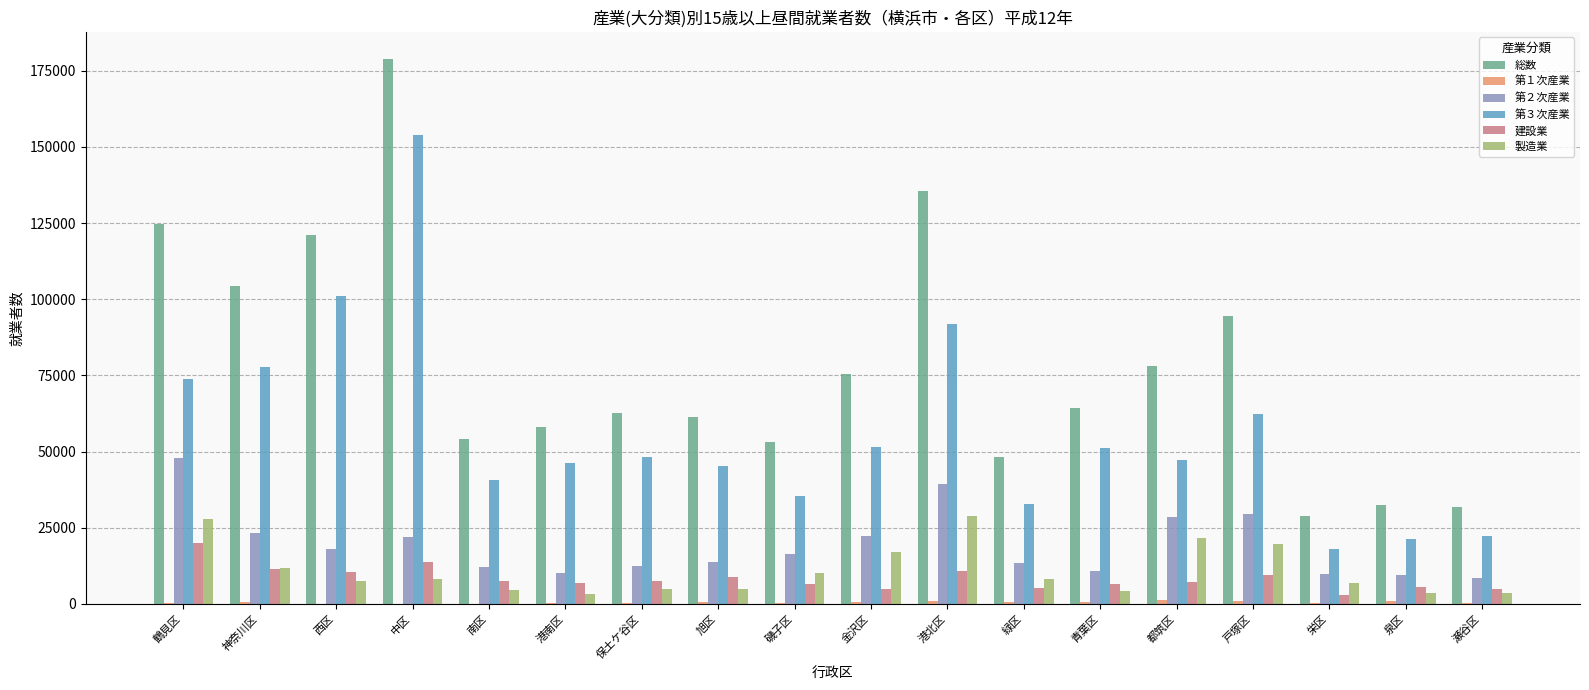

Is it true that 総数 equals 64314 at 青葉区?

True